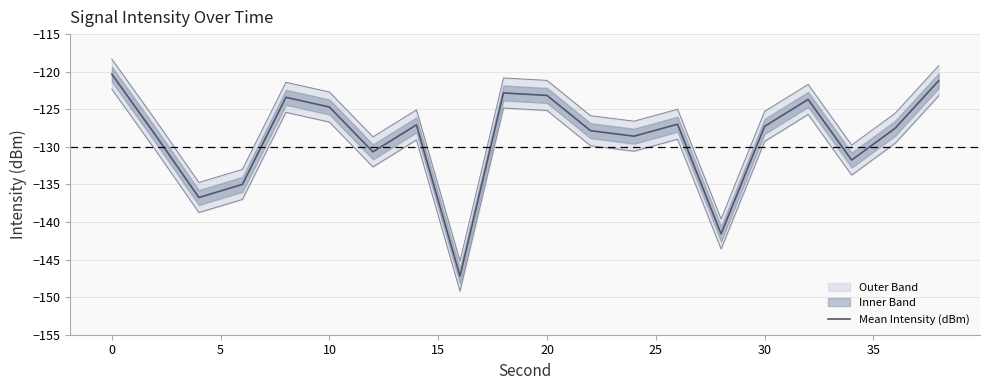

What is the lowest value of the Mean Intensity (dBm) series?

-147.2